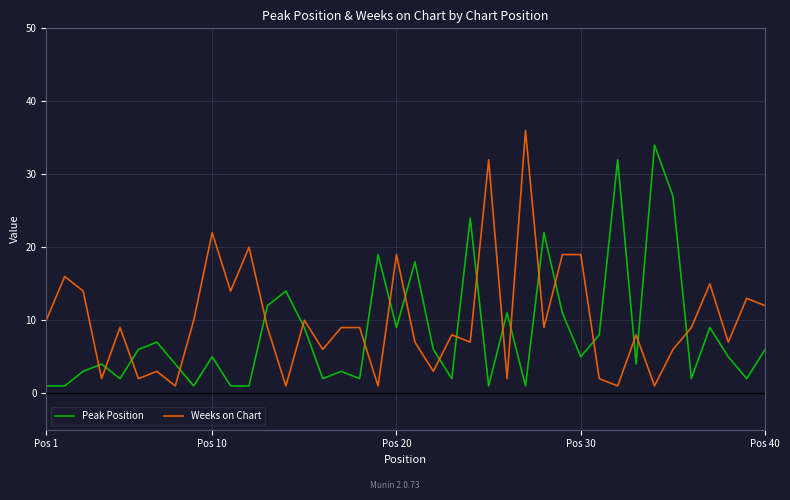

Is this an area chart (filled region under the line)?

No